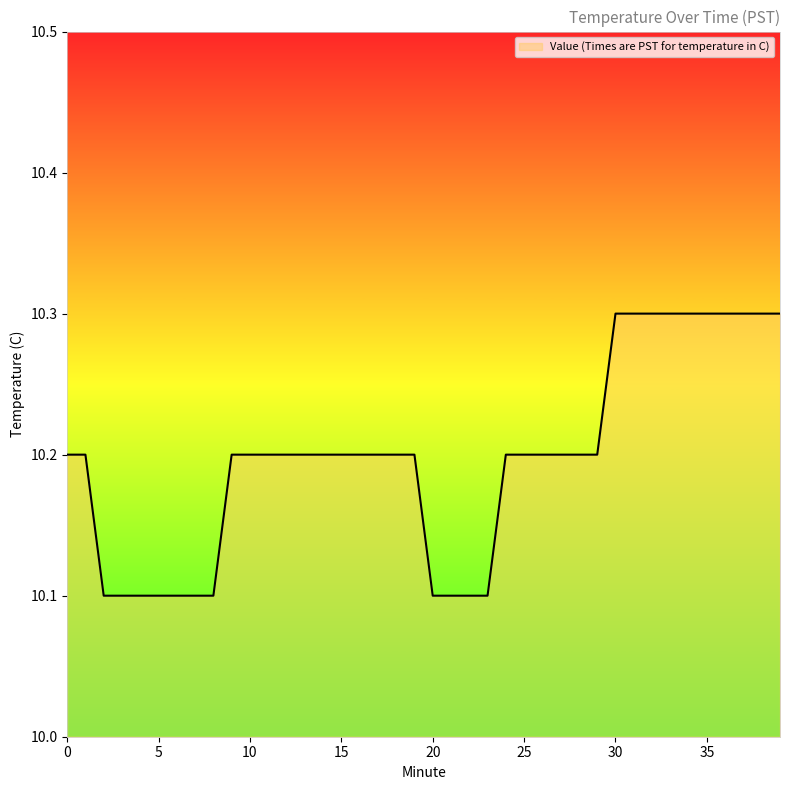

What is the smallest value displayed?

10.1